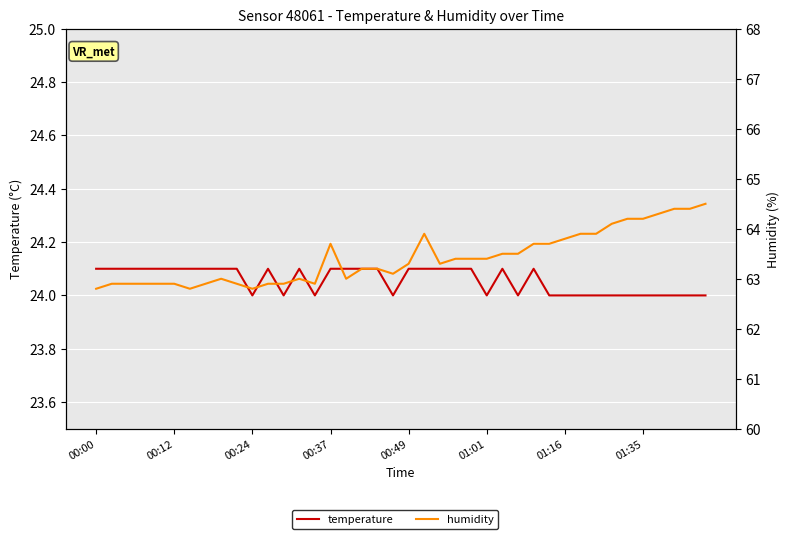

At 27, list the series in order from largest to smallest.

humidity, temperature